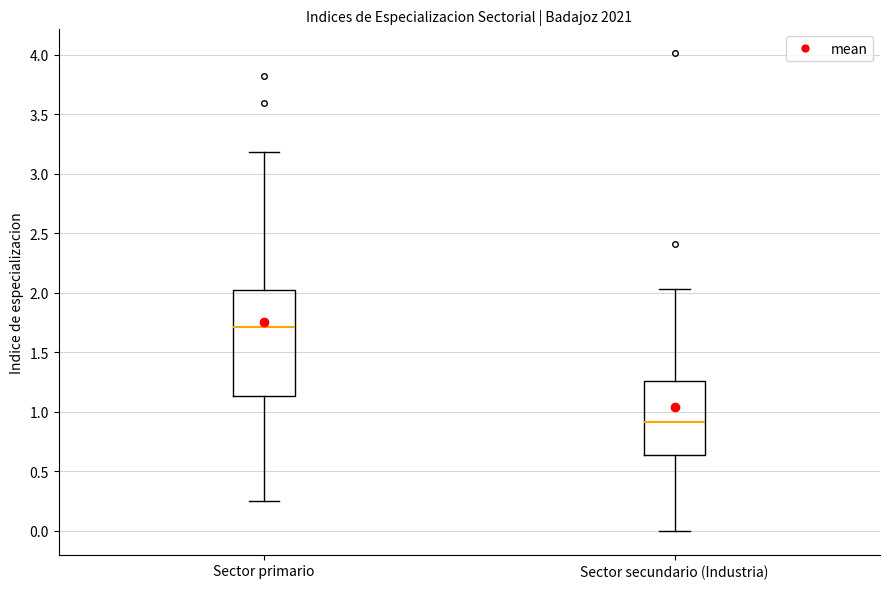

Where is the upper edge of the box for Sector secundario (Industria) on the y-axis? The values are not printed on the chart, so give them approximately, as read against the axis.

1.25